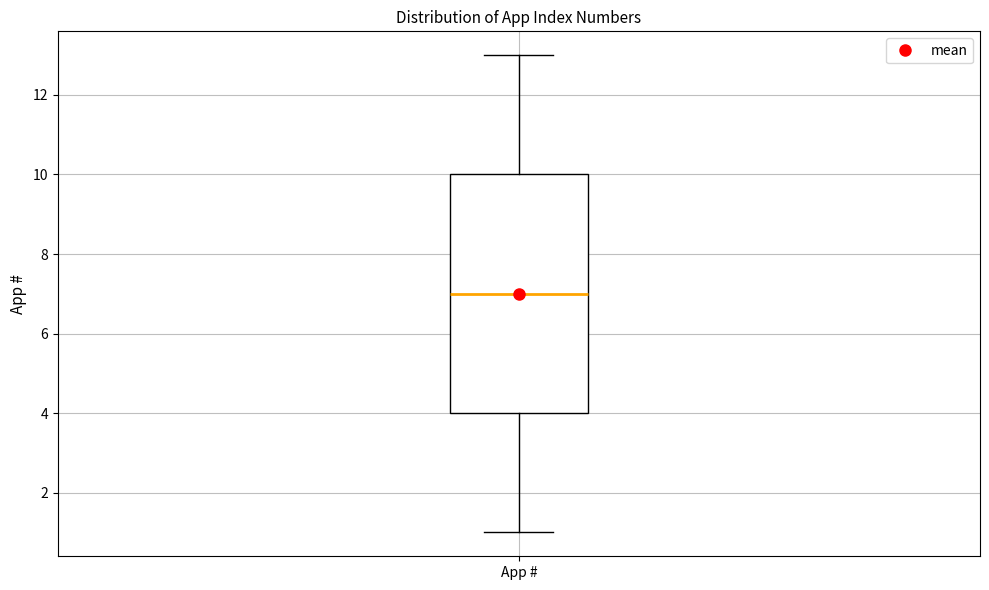

Read this box plot against the y-axis: the position of the median line, the range covered by the box, and the ends of both whiskers. The values are not printed on the chart, so give them approximately, as read against the axis.

median 7, box 4 to 10, whiskers 1 to 13